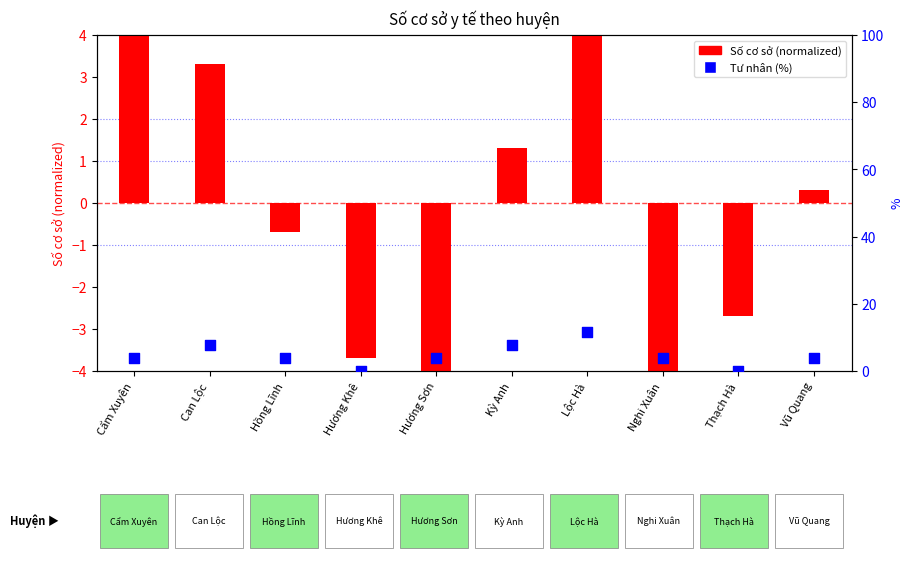

What are all the series names shown in the legend?

Số cơ sở (normalized), Tư nhân (%)